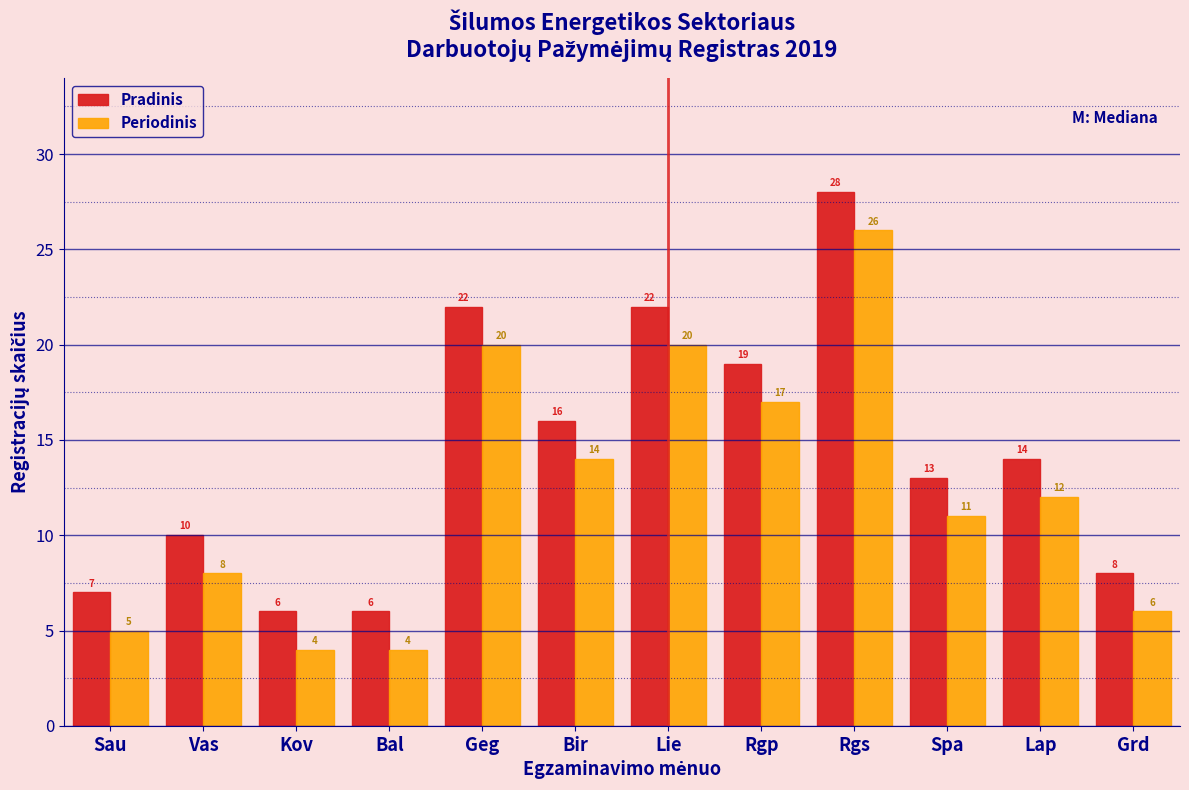

Reading right to left, list all the values displayed in this chart.

Pradinis: Grd=8	Lap=14	Spa=13	Rgs=28	Rgp=19	Lie=22	Bir=16	Geg=22	Bal=6	Kov=6	Vas=10	Sau=7
Periodinis: Grd=6	Lap=12	Spa=11	Rgs=26	Rgp=17	Lie=20	Bir=14	Geg=20	Bal=4	Kov=4	Vas=8	Sau=5